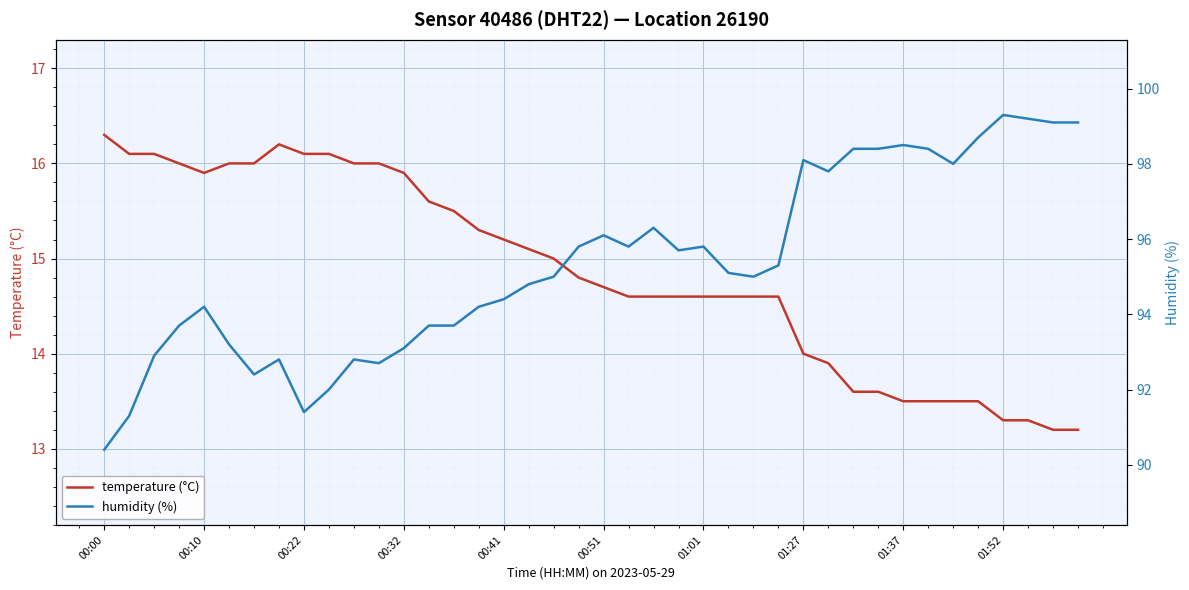

Which series has the largest total across all categories?

humidity